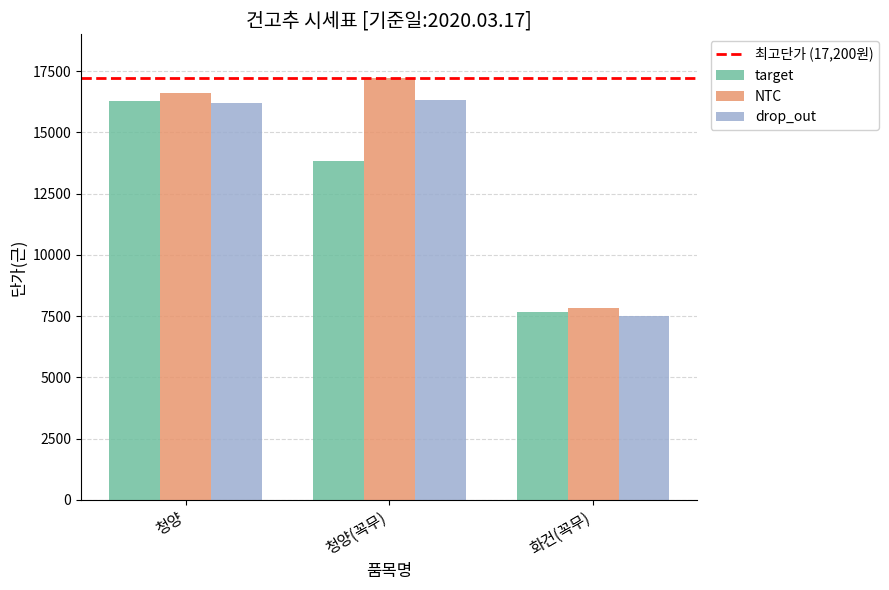

What is the maximum value shown in the chart?

17200